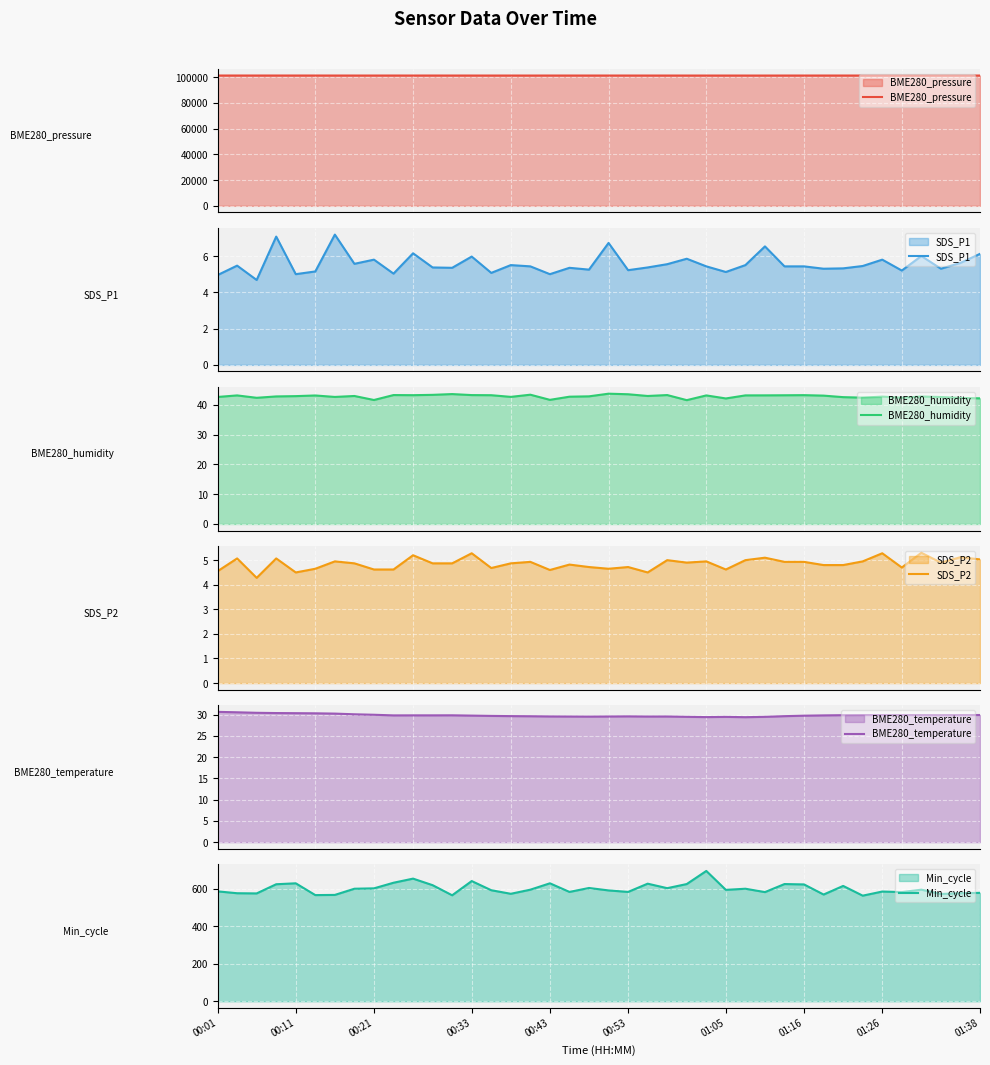

How many data points in BME280_humidity are above 43?

20